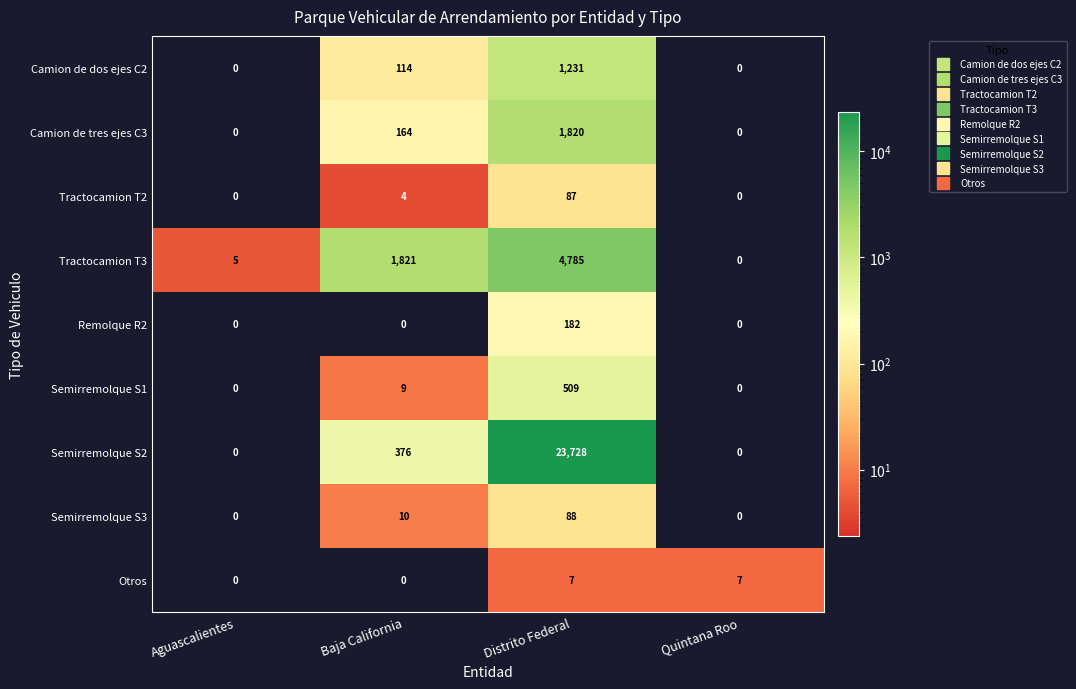

List the series in order of their peak value, highest first.

Semirremolque S2, Tractocamion T3, Camion de tres ejes C3, Camion de dos ejes C2, Semirremolque S1, Remolque R2, Semirremolque S3, Tractocamion T2, Otros